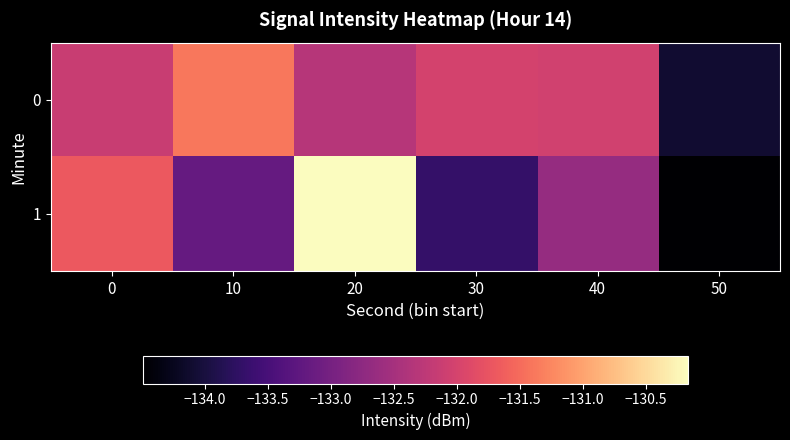

At how many categories does at least one series exceed -131?

1